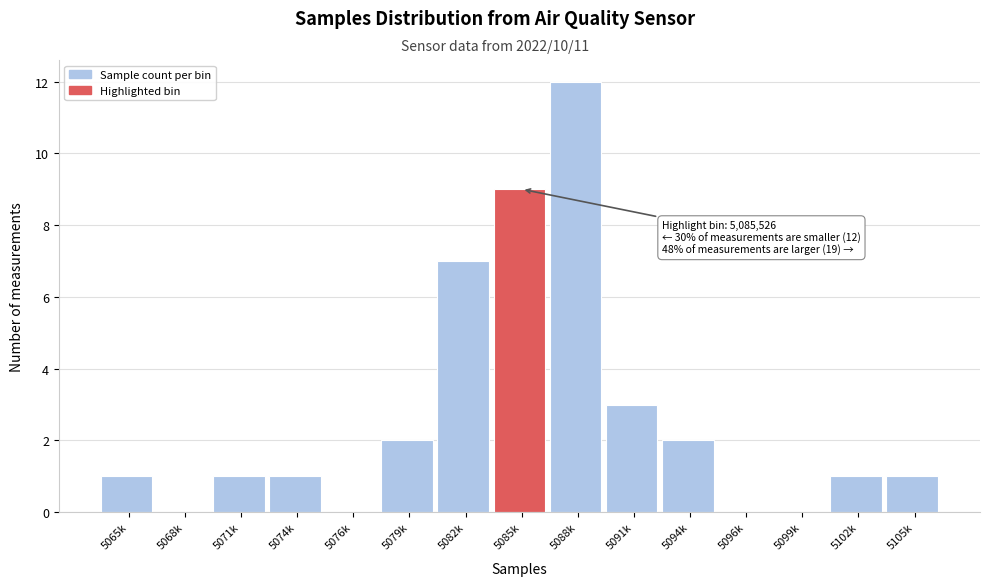

Reading left to right, list all the values displayed in this chart.

5065k=1	5068k=0	5071k=1	5074k=1	5076k=0	5079k=2	5082k=7	5085k=9	5088k=12	5091k=3	5094k=2	5096k=0	5099k=0	5102k=1	5105k=1